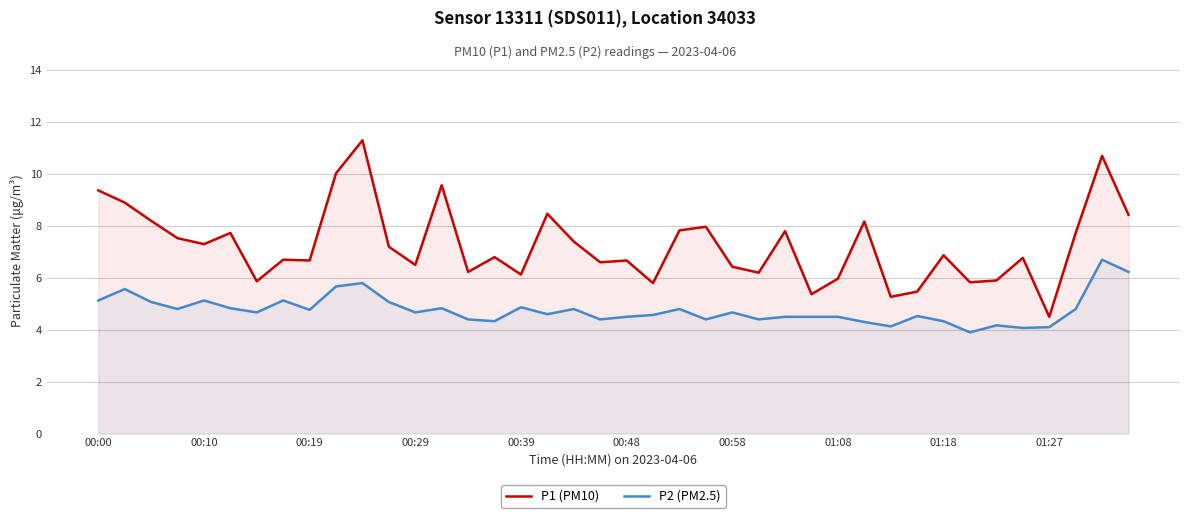

What is the difference between the second highest and minimum values in the P2 (PM2.5) series?

2.3